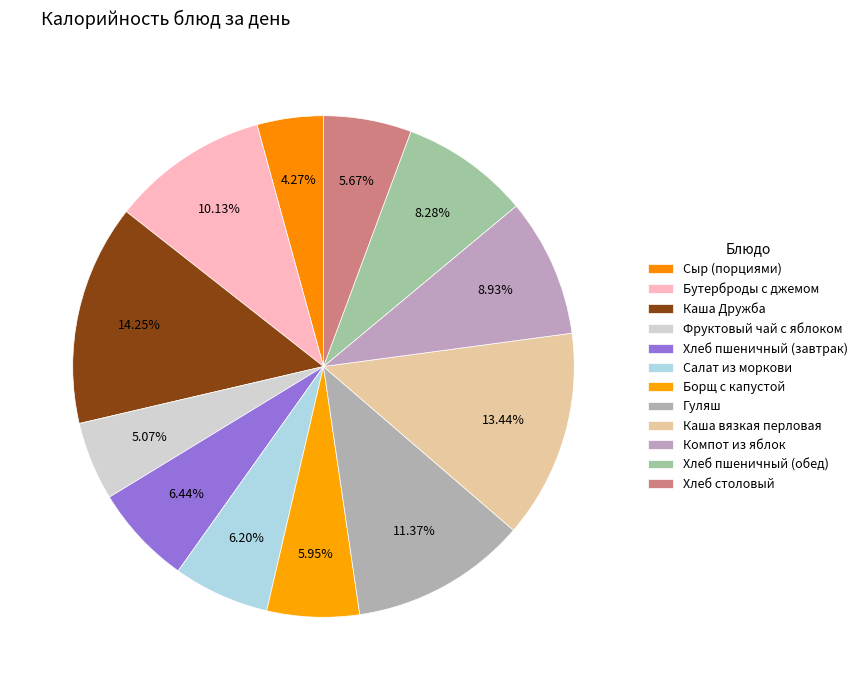

Count the number of slices in the pie.

12